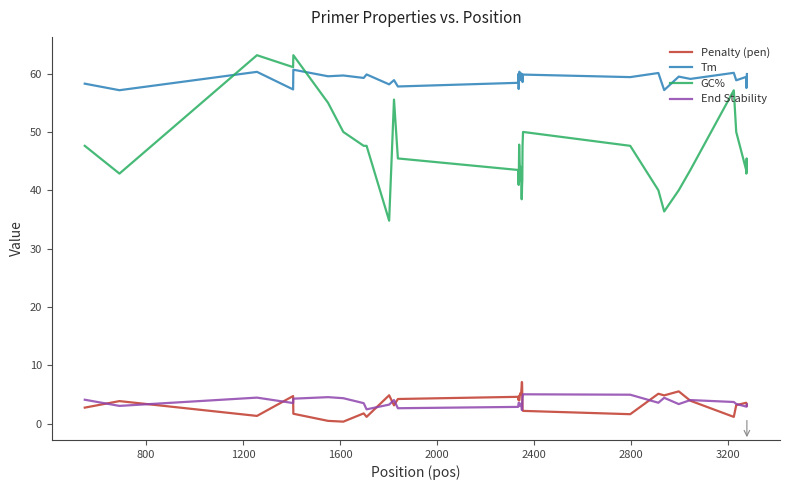

What is the greatest value displayed?

63.2